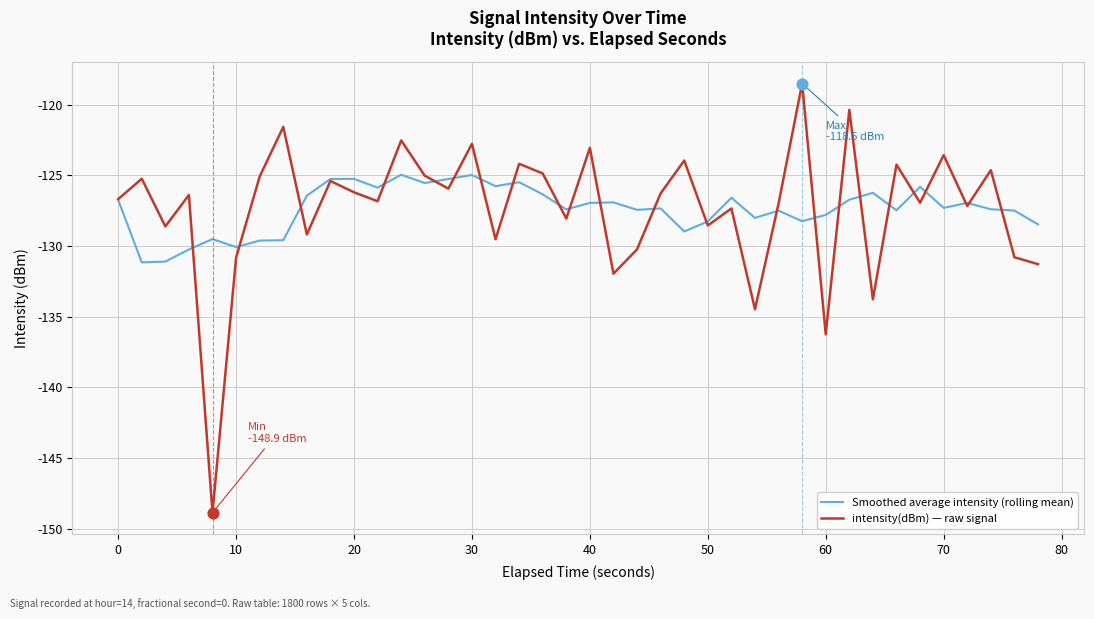

Which series has the largest range (max minus min)?

intensity(dBm) — raw signal